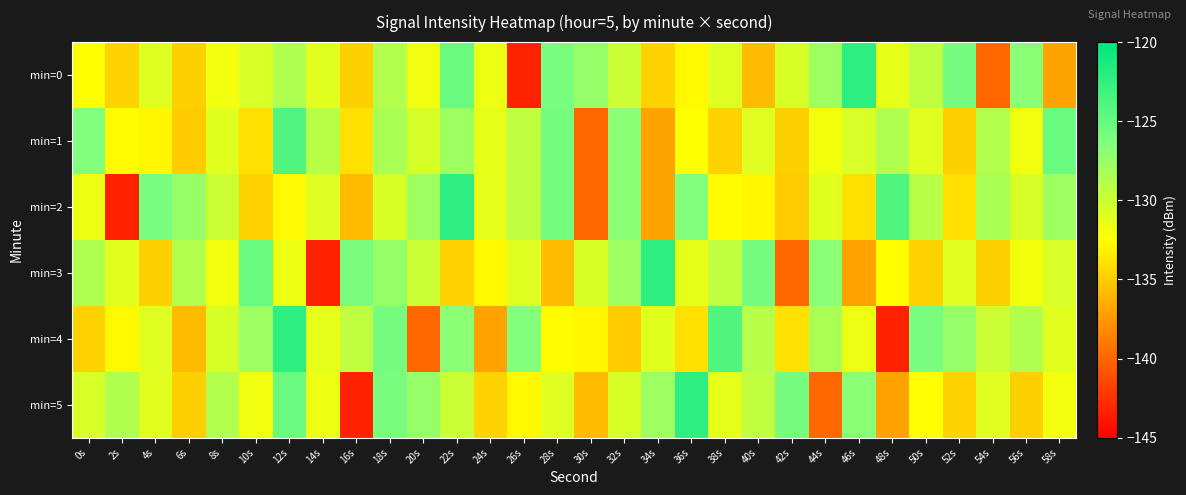

How many series are shown in this chart?

6